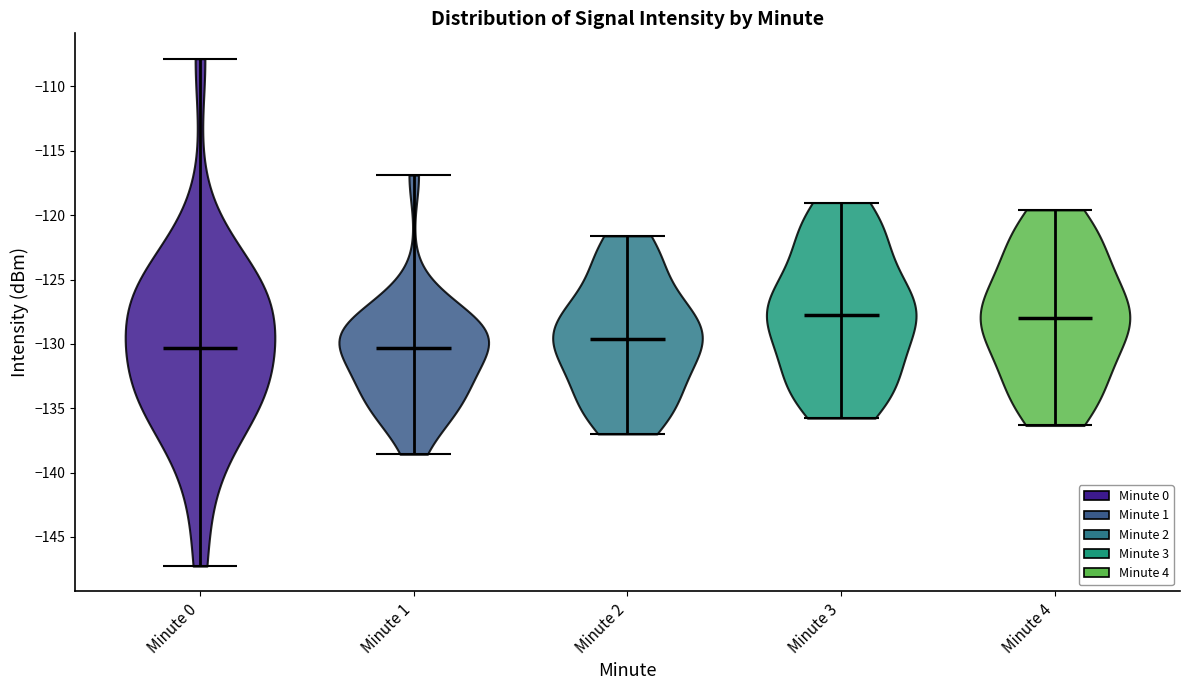

Where does the median line of the violin for Minute 4 sit on the y-axis? The values are not printed on the chart, so give them approximately, as read against the axis.

-128.0